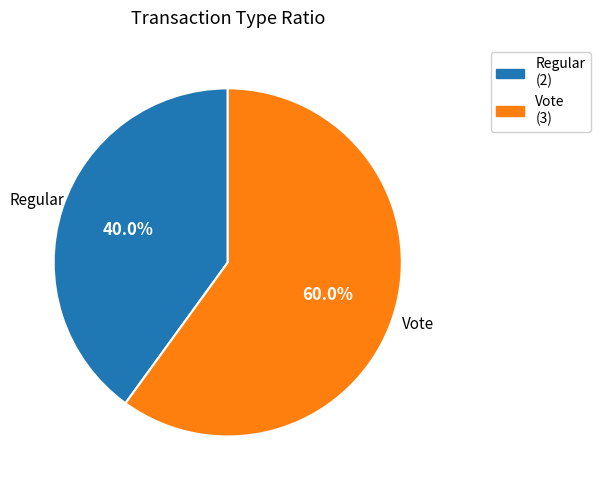

To the nearest percent, what is the average slice percentage?

50%